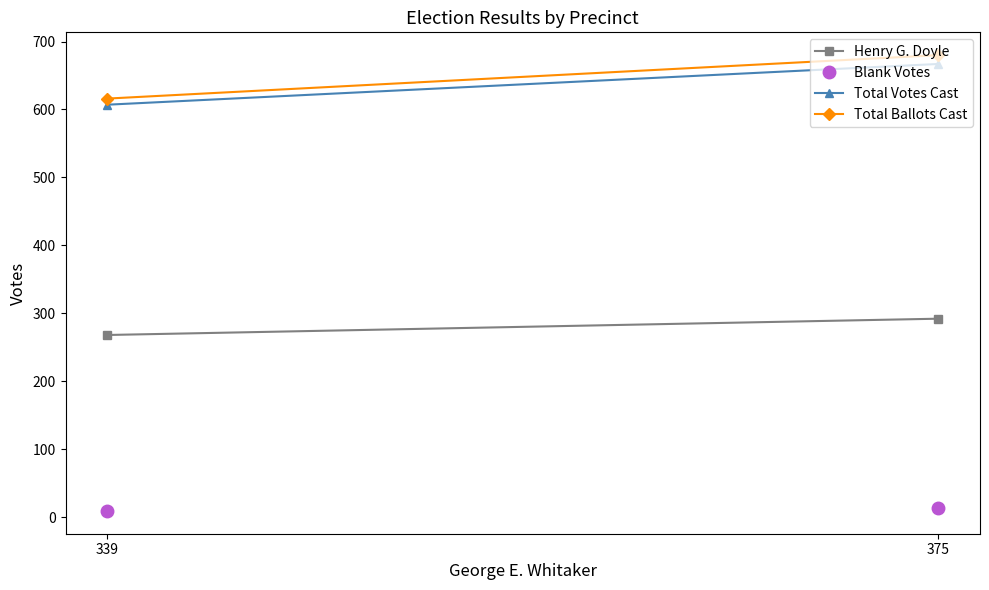

How many Total Votes Cast values are between 607 and 667?

2